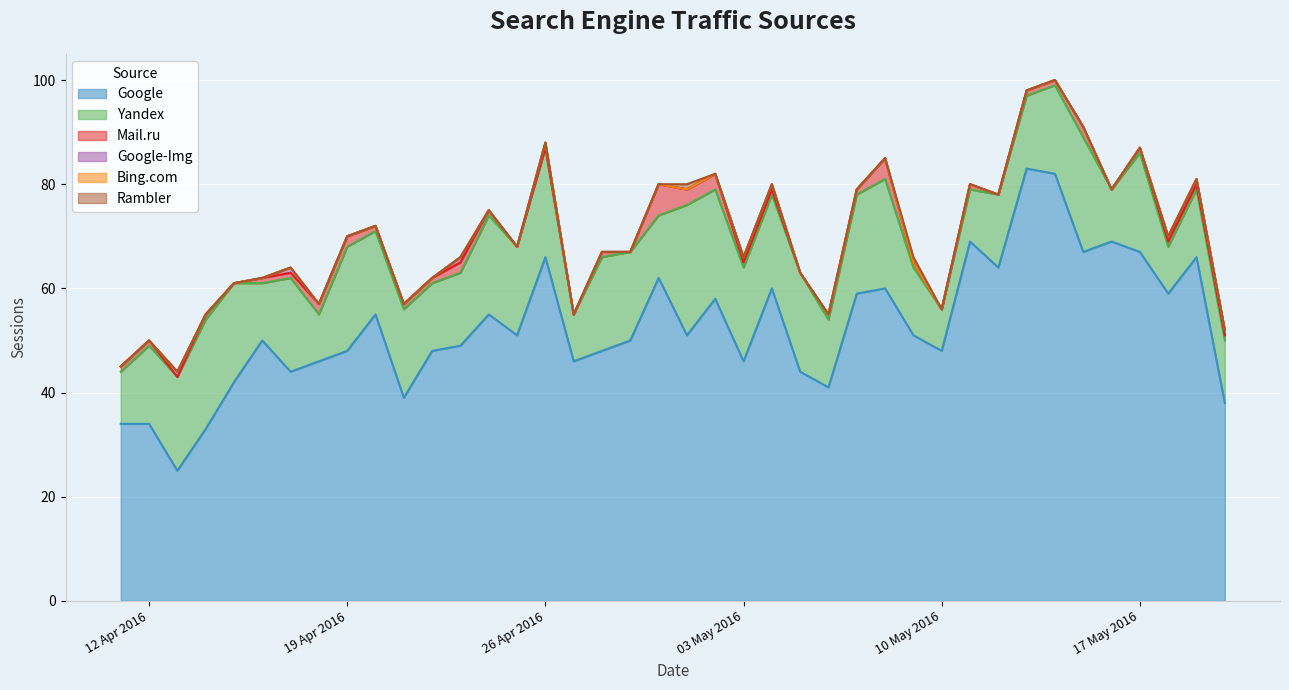

Which series has the largest total across all categories?

Google